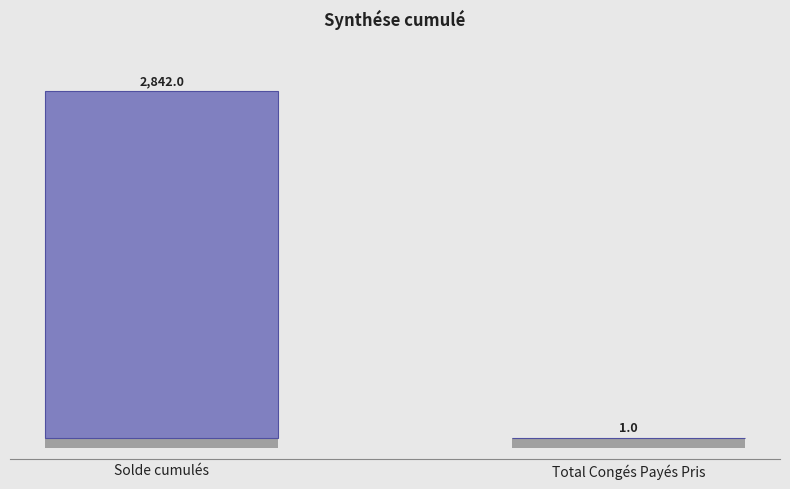

At which category does the chart reach its peak across all series?

Solde cumulés